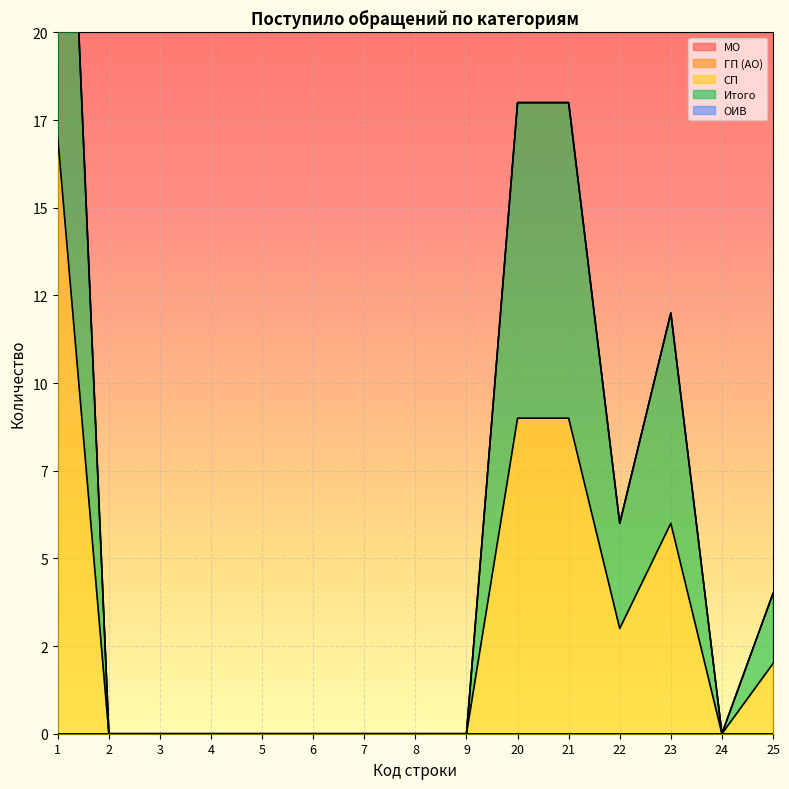

What are all the series names shown in the legend?

МО, ГП (АО), СП, Итого, ОИВ